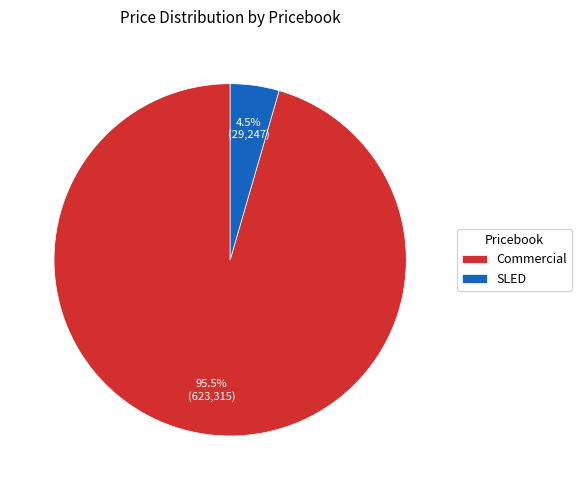

Which slice is the smallest?

SLED